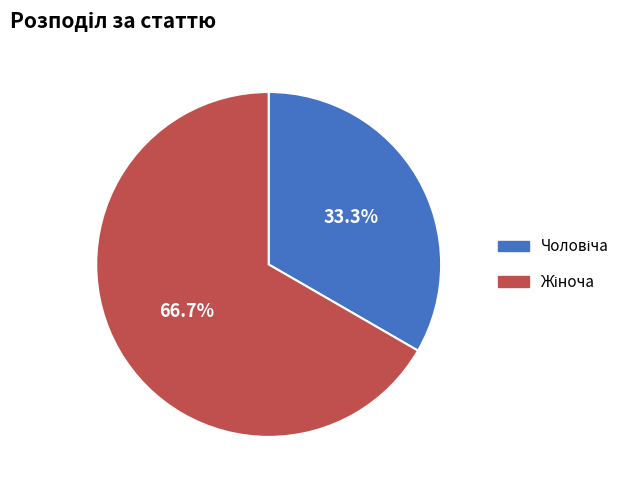

Is there any slice that represents more than half of the pie?

Yes